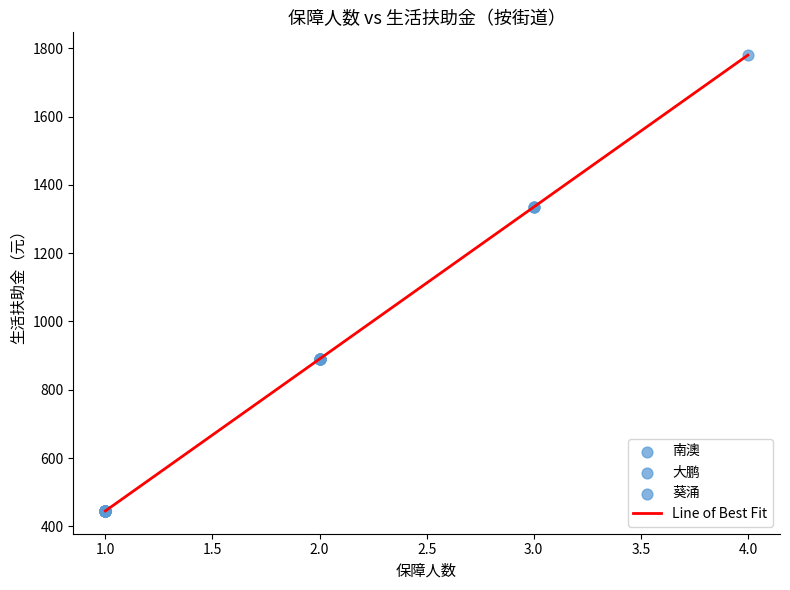

What is the difference between the maximum and minimum values?

1335.0